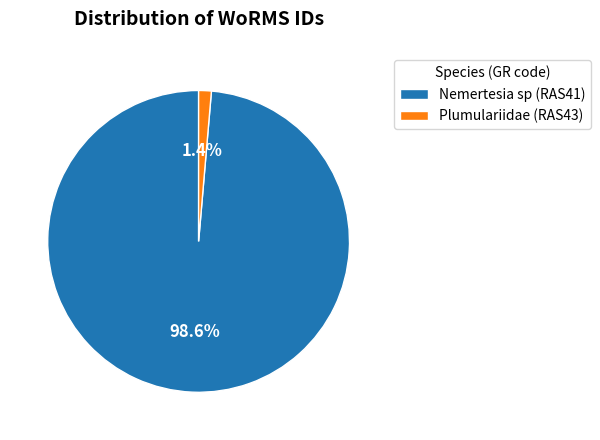

Which slice is the largest?

Nemertesia sp (RAS41)